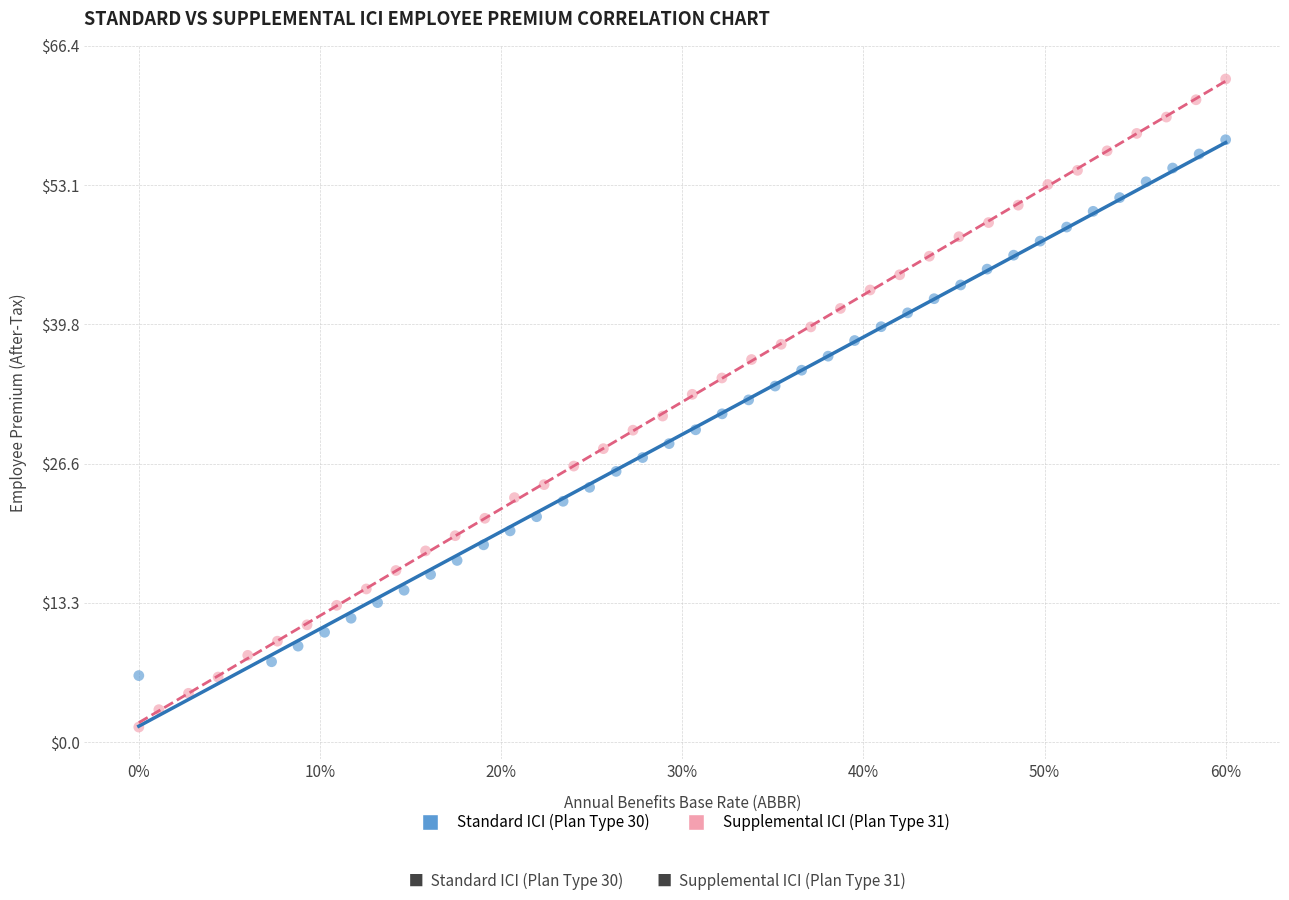

Which series has the largest Y range (max minus min)?

Supplemental ICI (Plan Type 31)